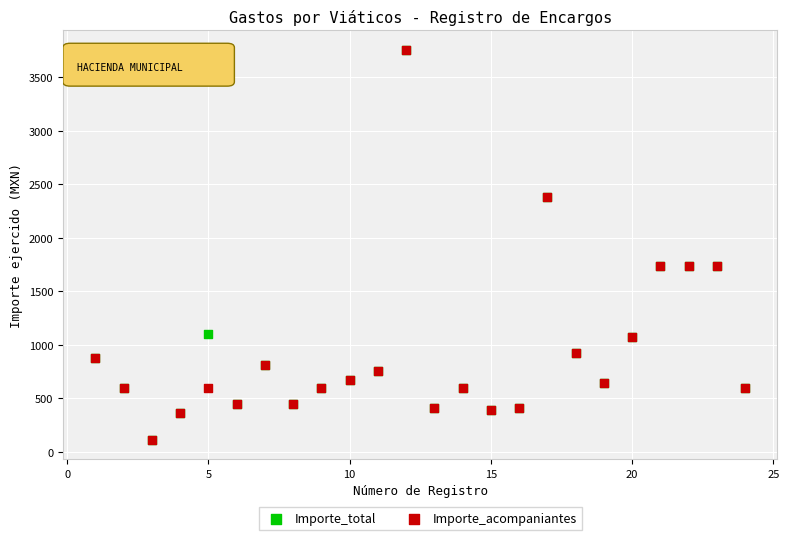

What are all the series names shown in the legend?

Importe_total, Importe_acompaniantes